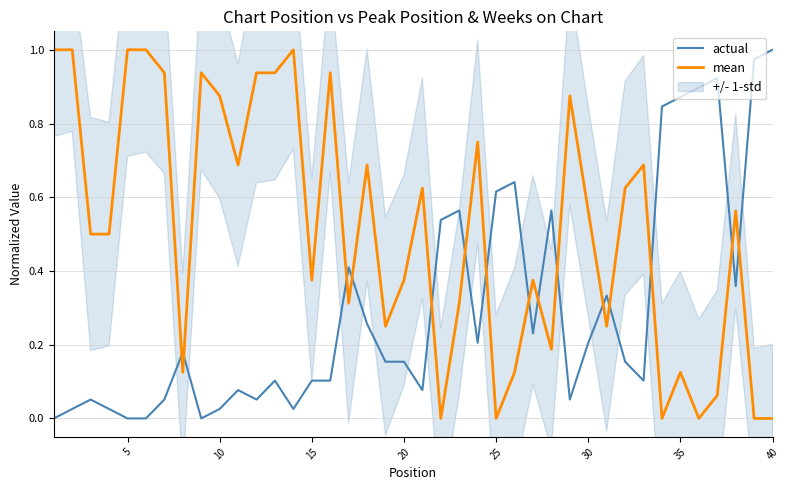

Is it true that mean equals 0.2 at 35?

False